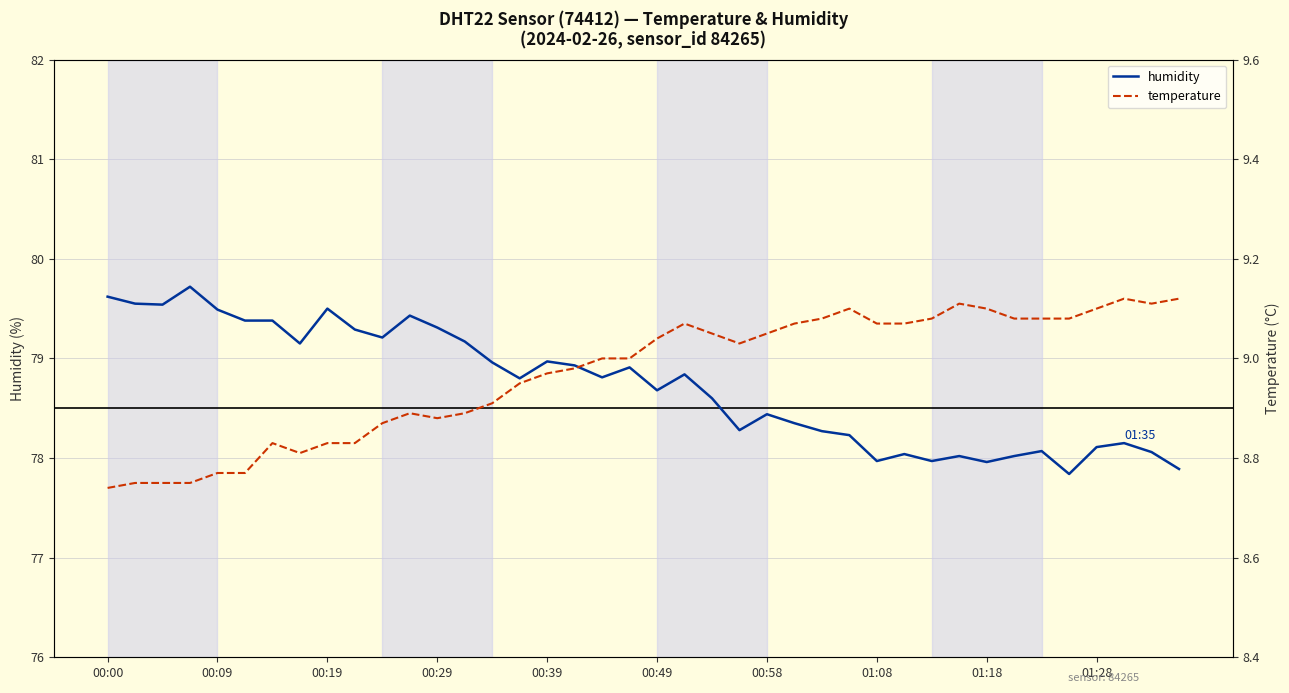

Is it true that humidity equals 79.6 at 00:00?

True